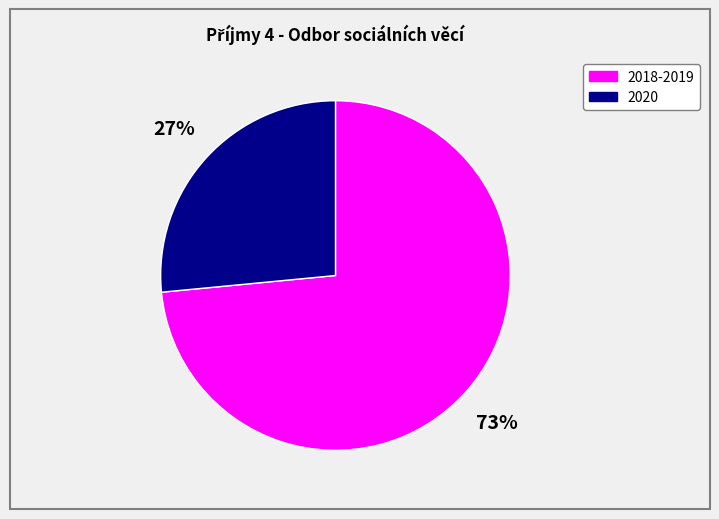

Is there any slice that represents more than half of the pie?

Yes